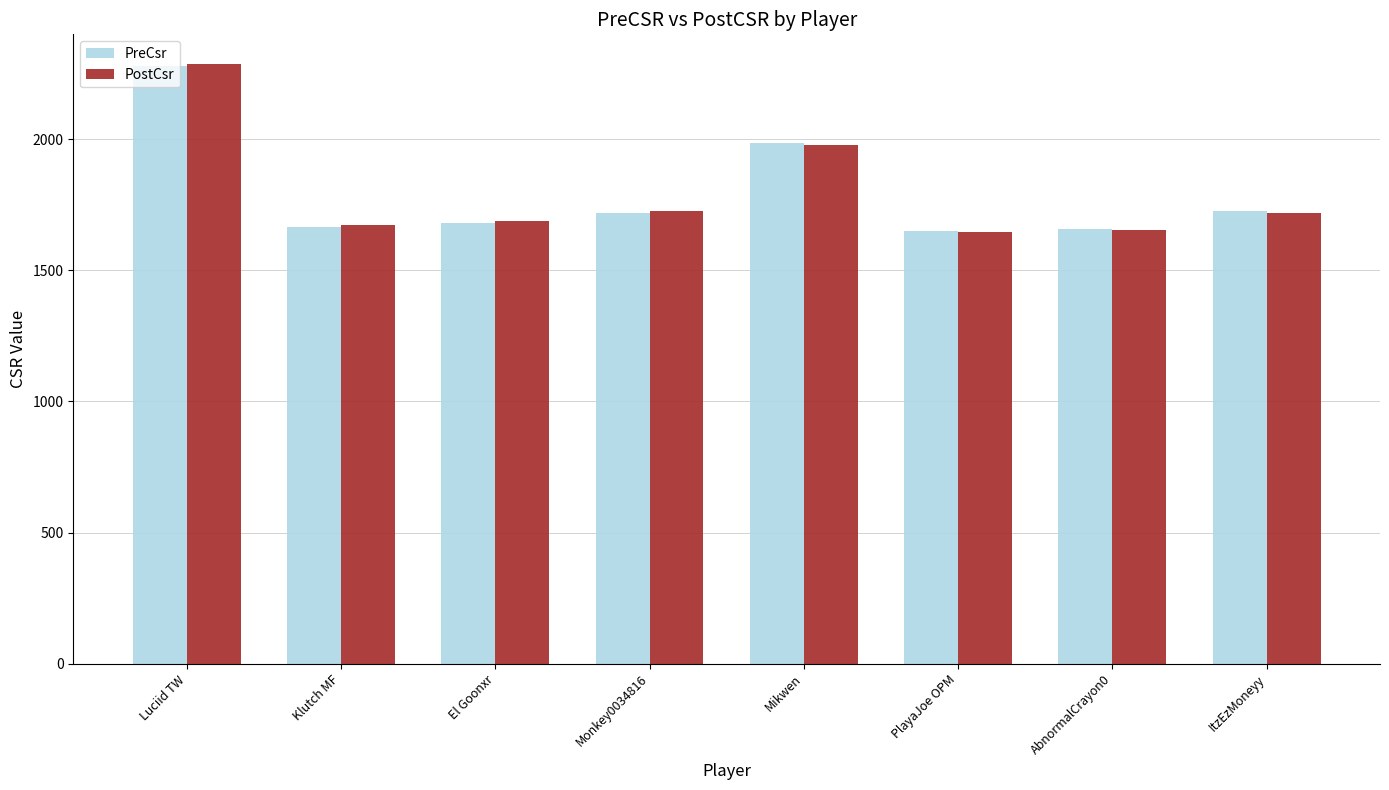

Is the value of PostCsr at Klutch MF greater than the value of PreCsr at PlayaJoe OPM?

Yes